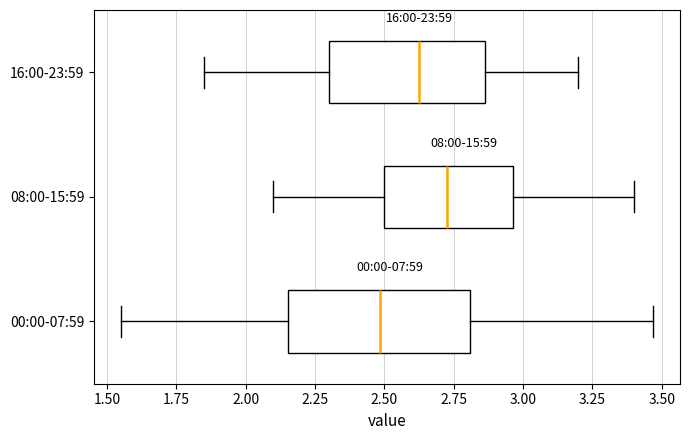

Where is the left edge of the box for 00:00-07:59 on the x-axis? The values are not printed on the chart, so give them approximately, as read against the axis.

2.15